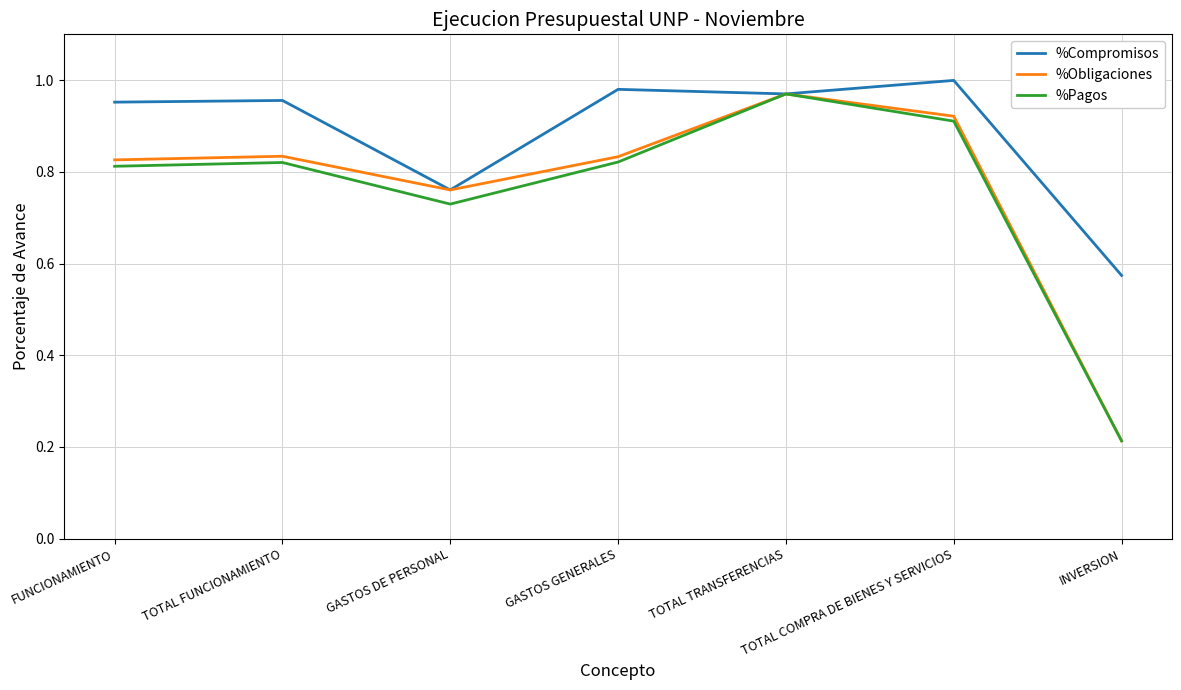

Is the value of %Obligaciones at GASTOS GENERALES greater than the value of %Pagos at GASTOS DE PERSONAL?

Yes